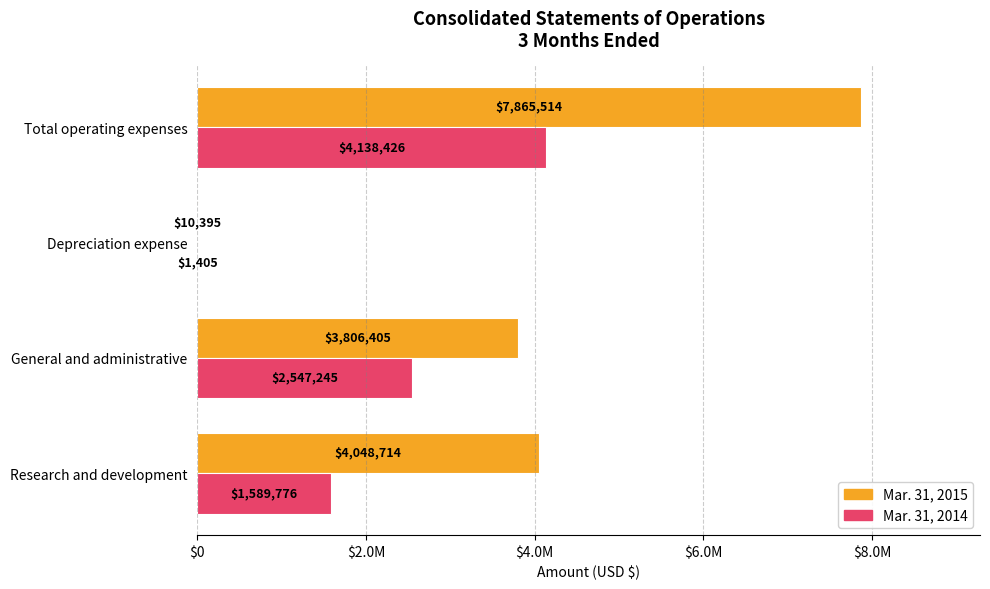

What are all the series names shown in the legend?

Mar. 31, 2015, Mar. 31, 2014